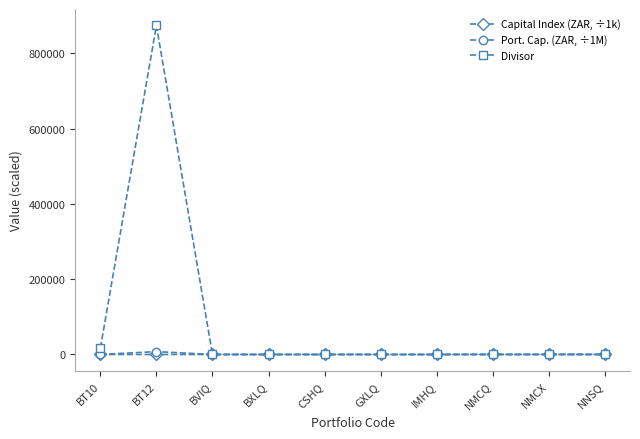

At which category is the sum across all series the highest?

BT12